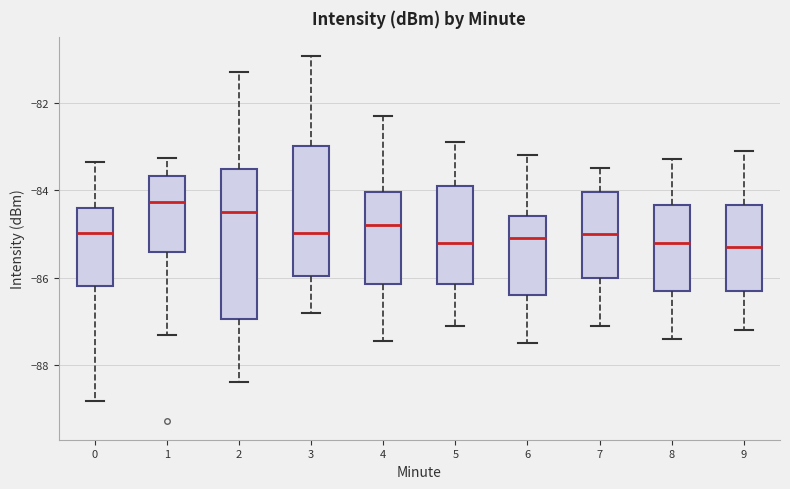

Which box is the tallest, from its lower edge to its upper edge?

2